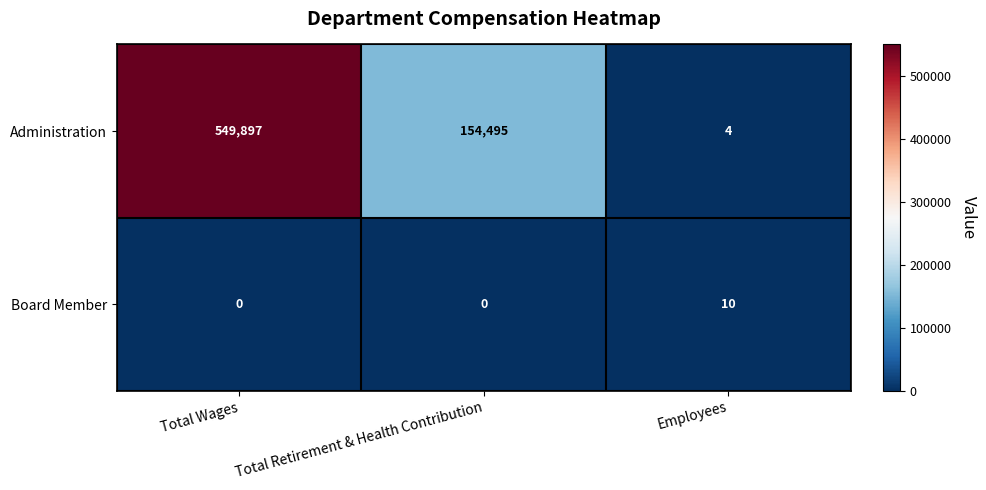

Rank the series by their average value, from highest to lowest.

Administration, Board Member